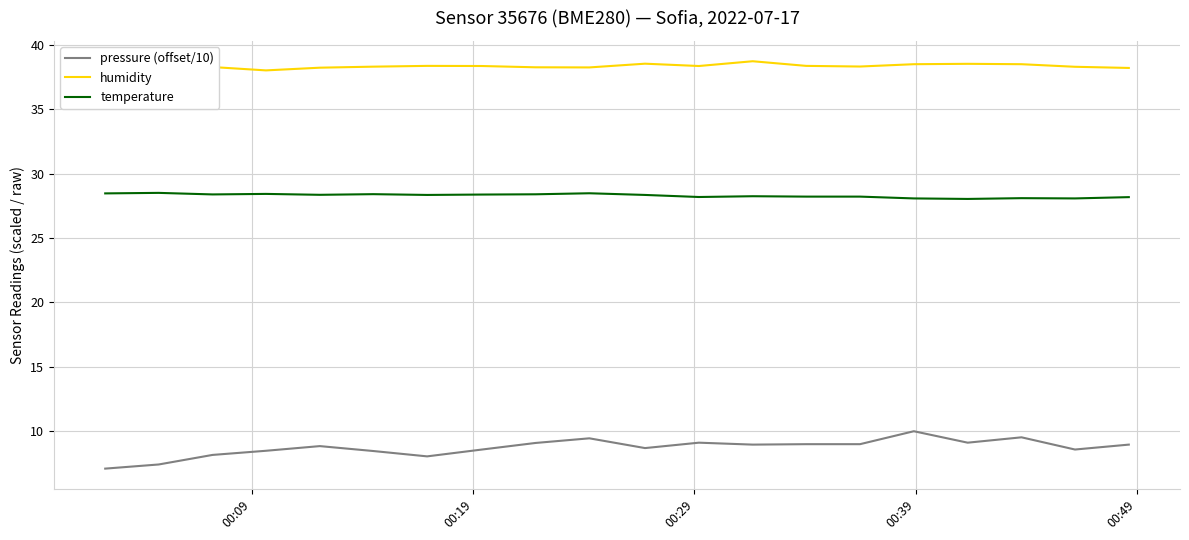

At how many categories does at least one series exceed 15?

20